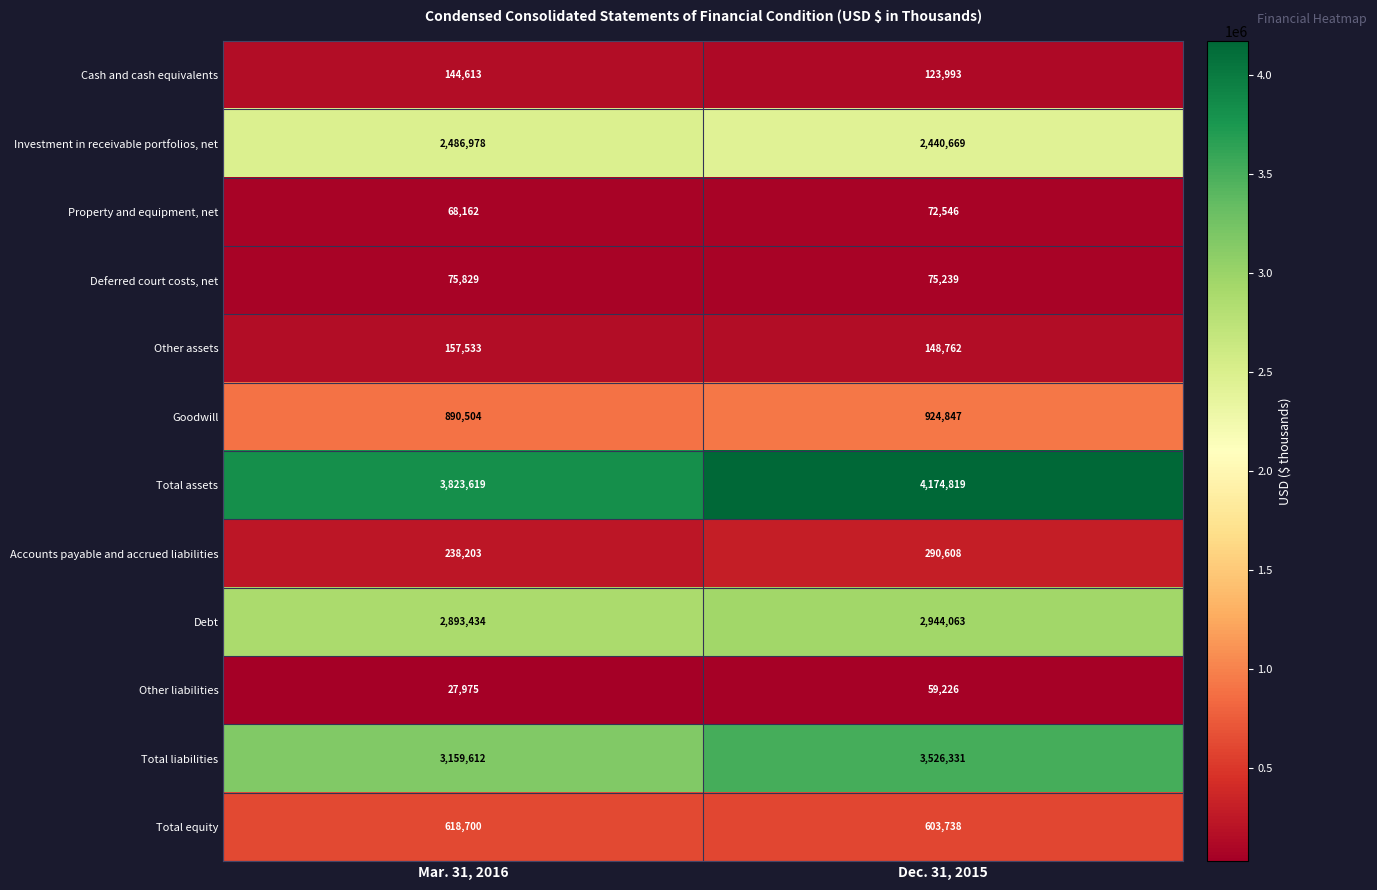

What is the total value across all series at Mar. 31, 2016?

14585162